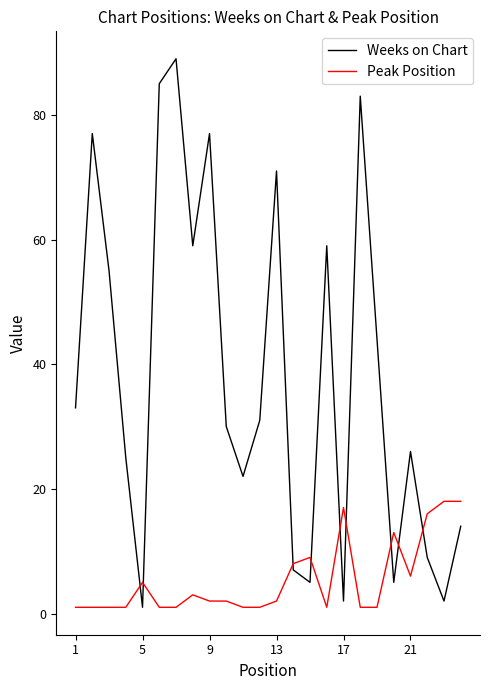

After their last crossing, which series has the higher values: Peak Position or Weeks on Chart?

Peak Position